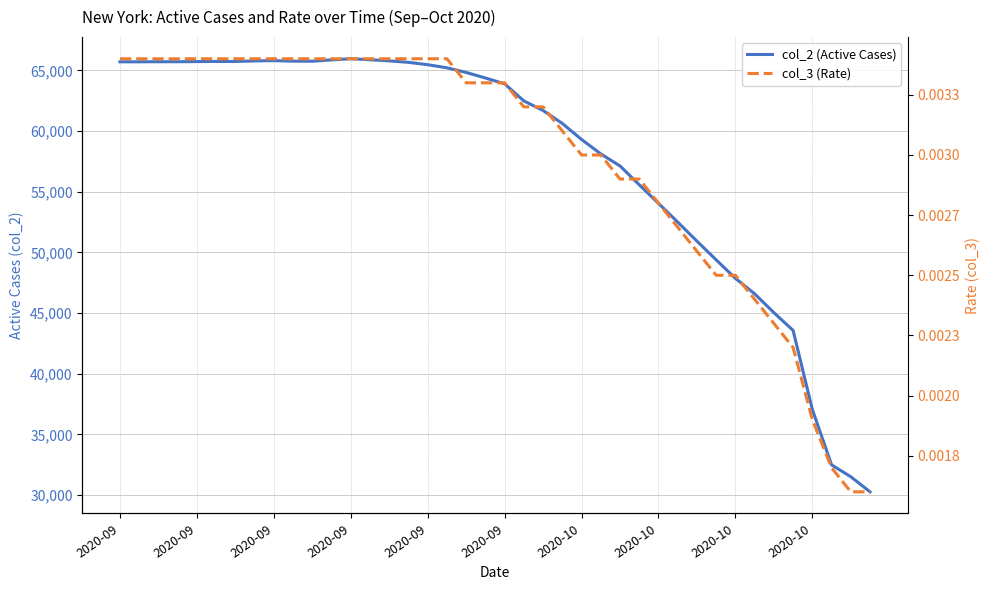

Which category has the highest value in the col_3 (Rate) series?

2020-09